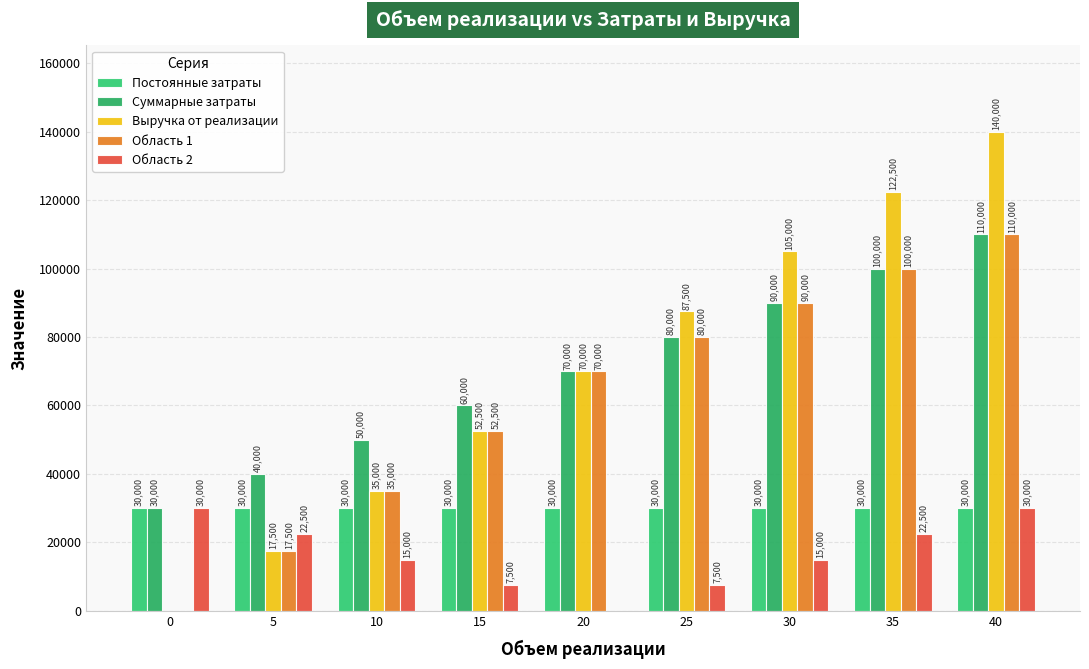

List the series in order of their peak value, highest first.

Выручка от реализации, Суммарные затраты, Область 1, Постоянные затраты, Область 2